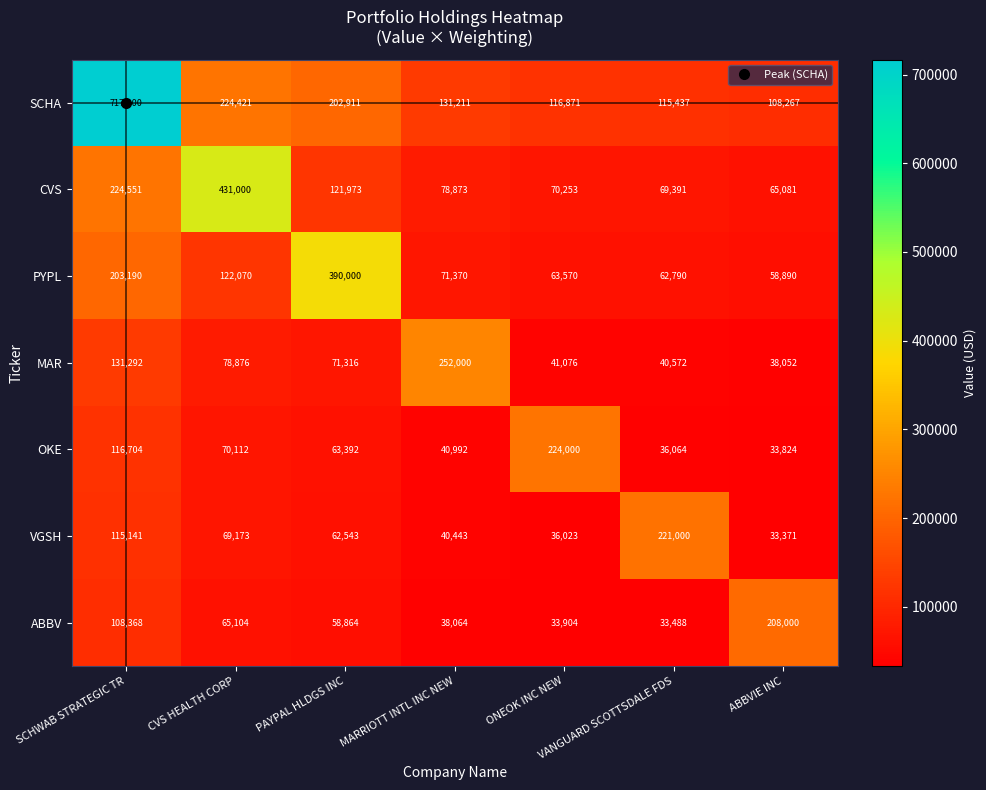

Rank the series at SCHWAB STRATEGIC TR from highest to lowest value.

SCHA, CVS, PYPL, MAR, OKE, VGSH, ABBV